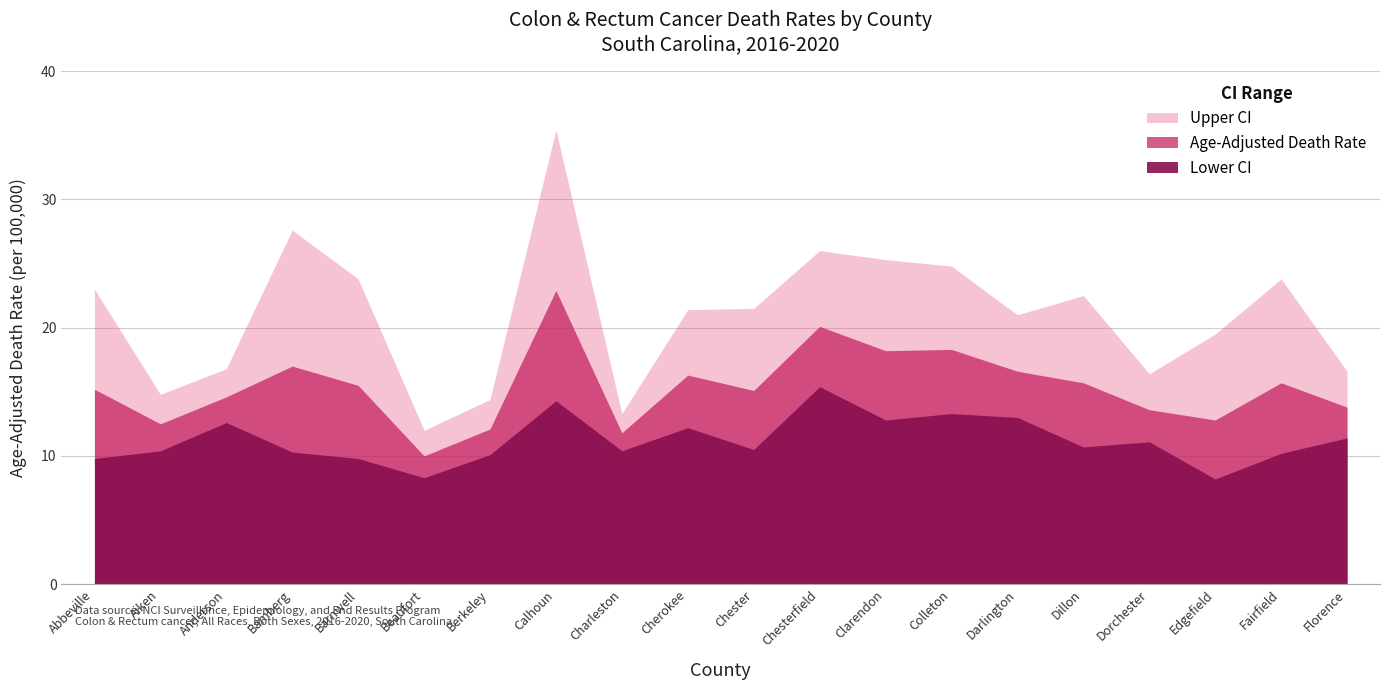

True or false: Lower CI and Upper CI cross at least once.

False